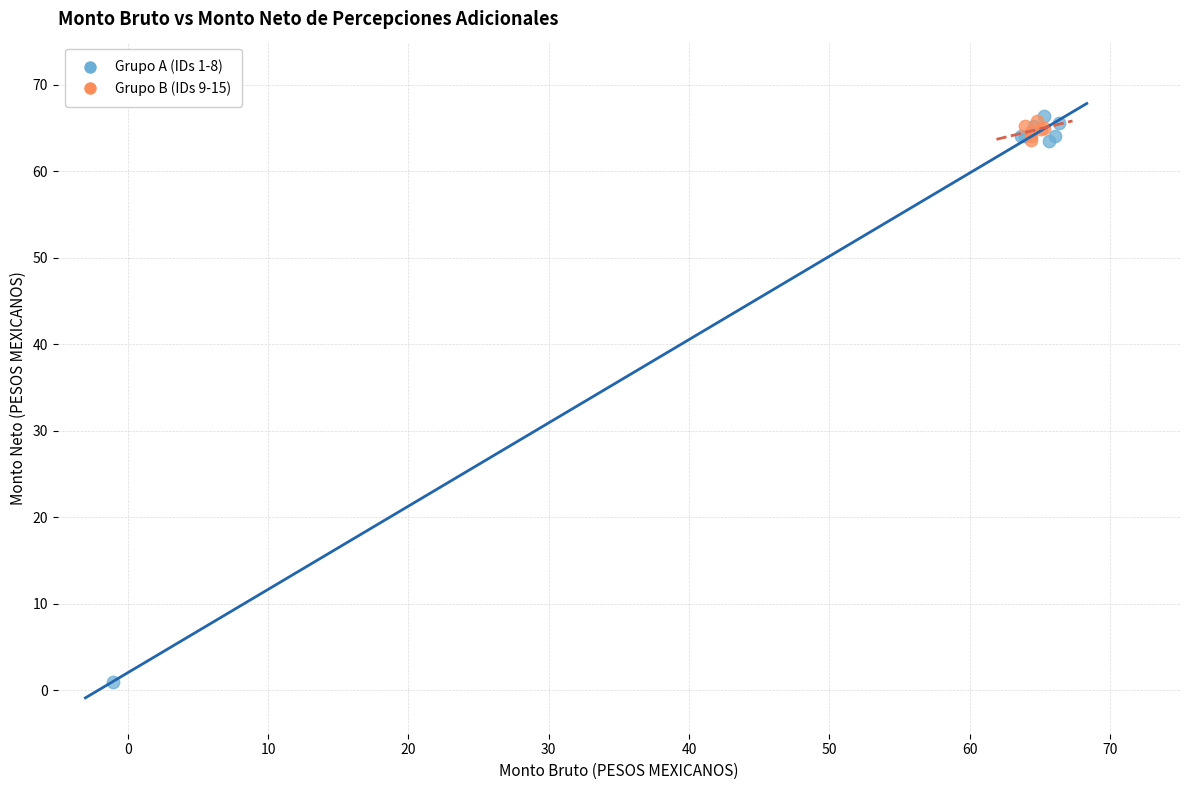

What are all the series names shown in the legend?

Grupo A (IDs 1-8), Grupo B (IDs 9-15)